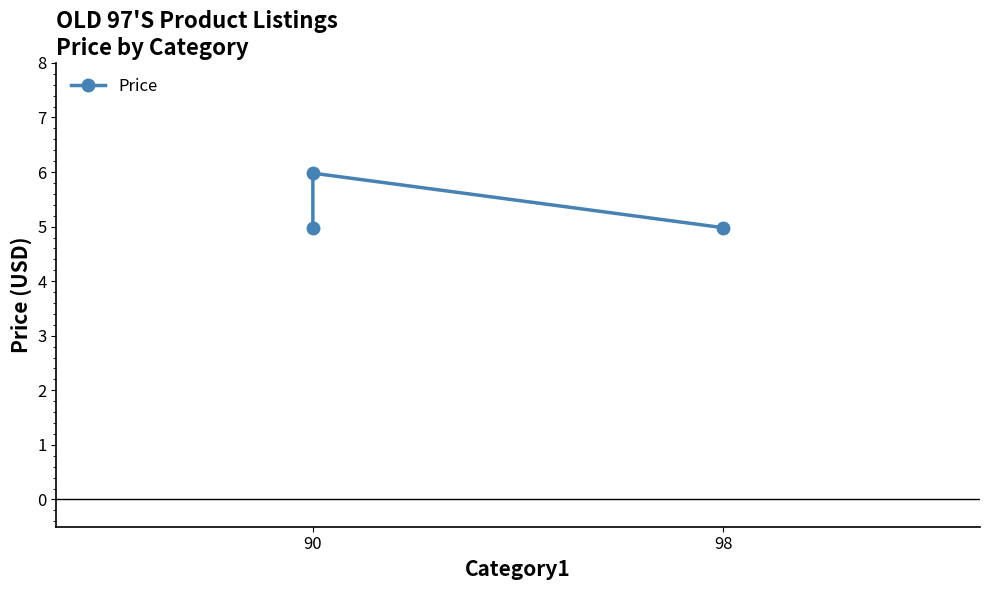

The chart shows a value of 1.1 at 90. True or false?

False